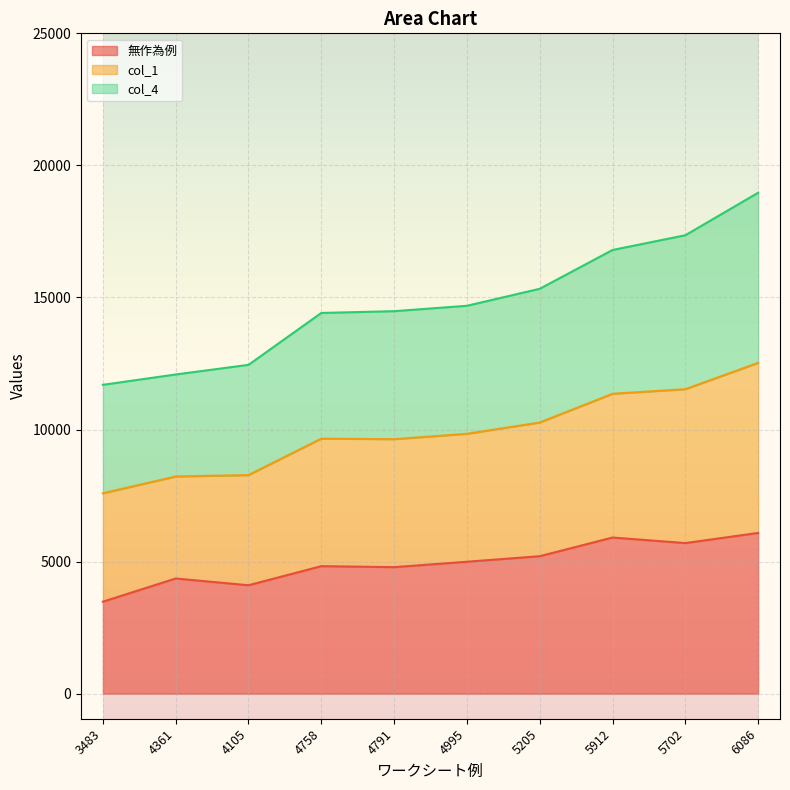

Which series has the largest range (max minus min)?

col_1